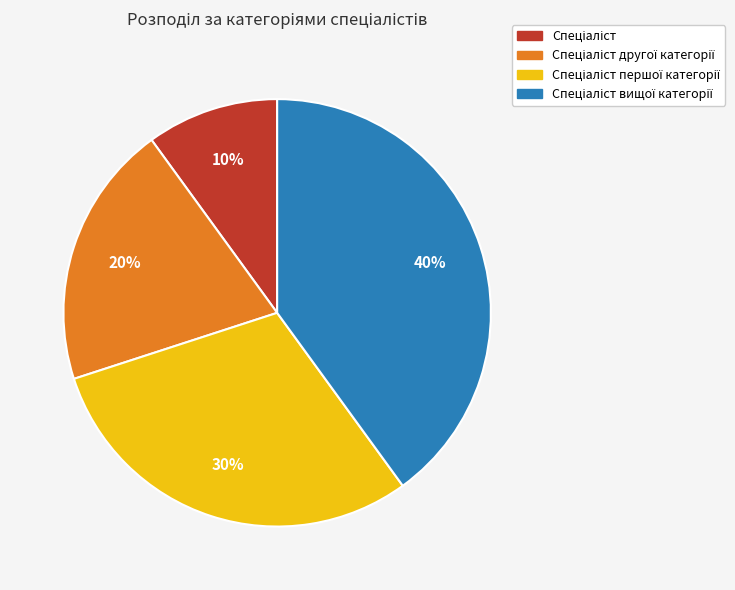

To the nearest percent, what is the difference between the largest and smallest slice percentages?

30%